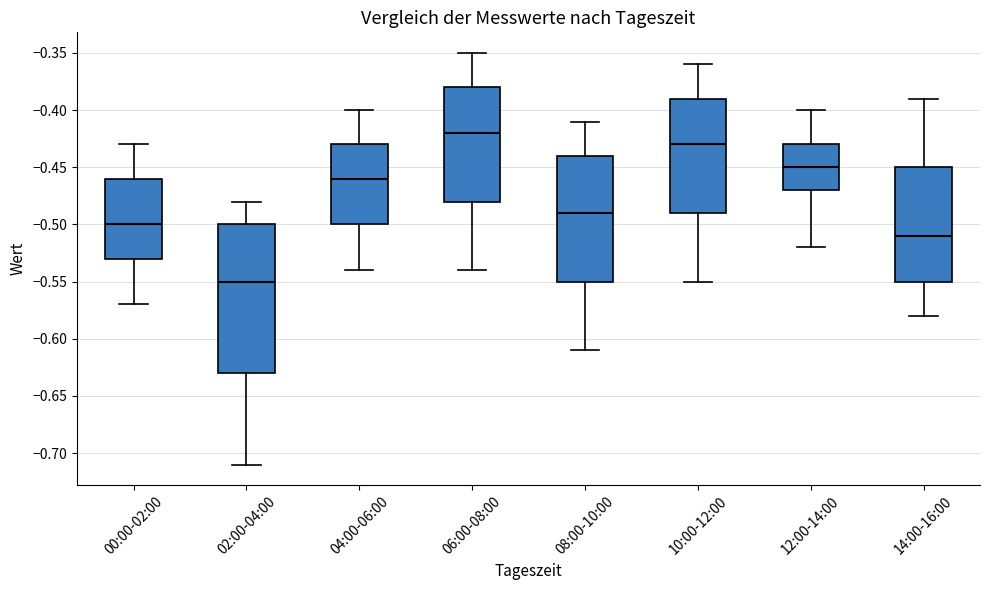

Where does the median line of the box for 10:00-12:00 sit on the y-axis? The values are not printed on the chart, so give them approximately, as read against the axis.

-0.43